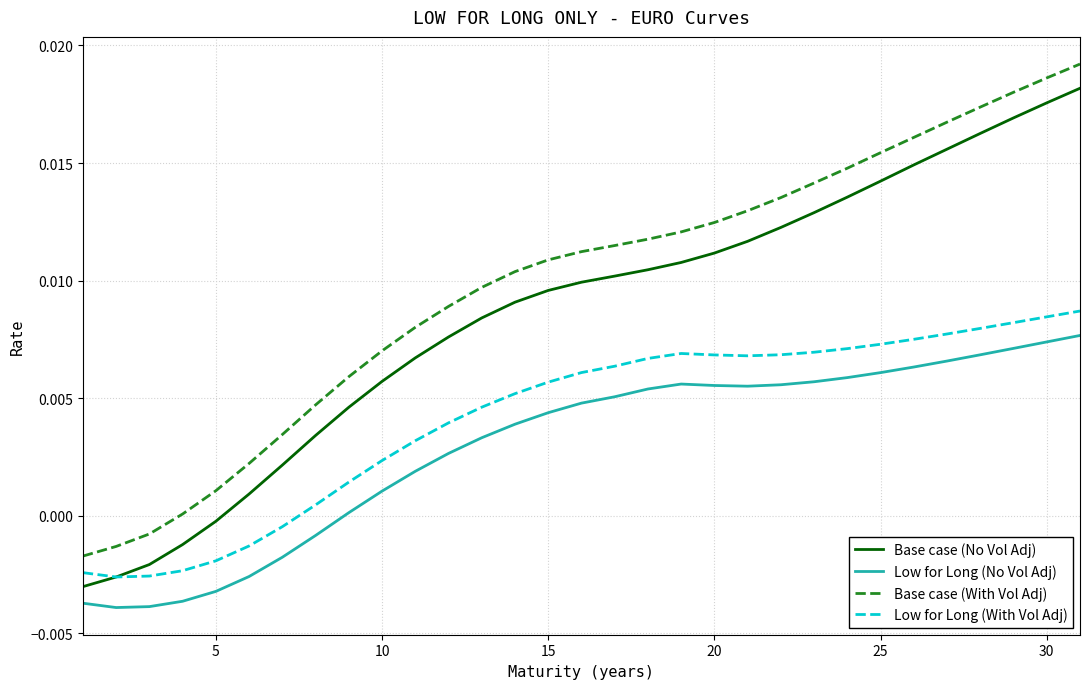

Is this an area chart (filled region under the line)?

No